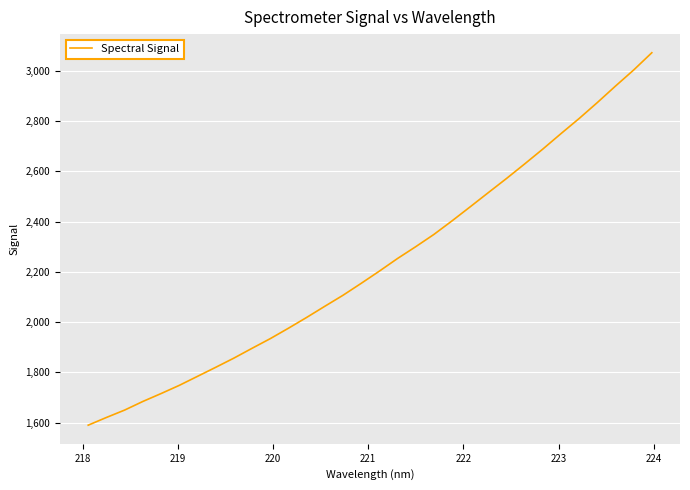

What is the minimum value shown in the chart?

1590.1